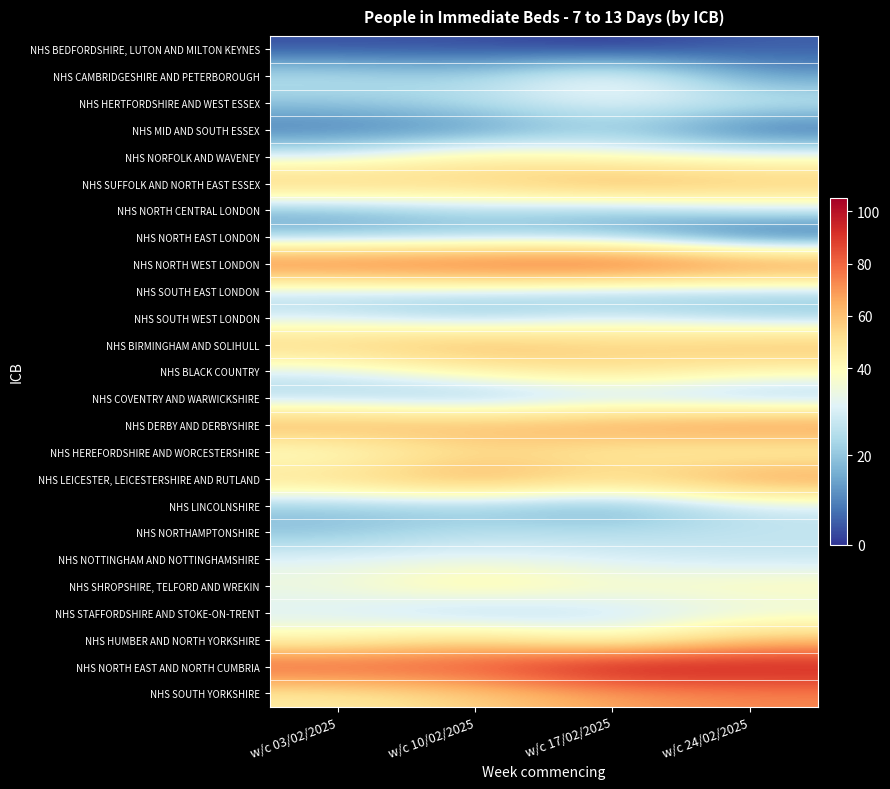

How many categories are shown in the chart?

4